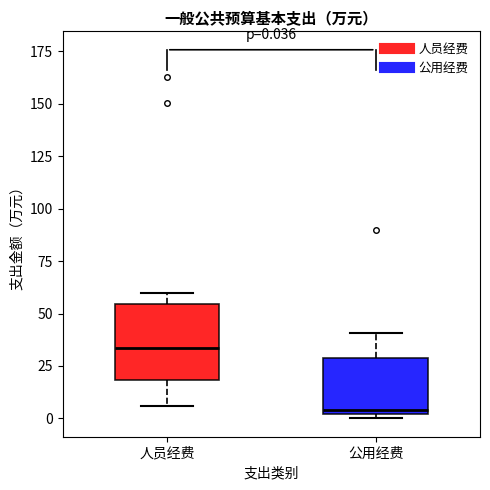

Which box's median line is the highest?

人员经费